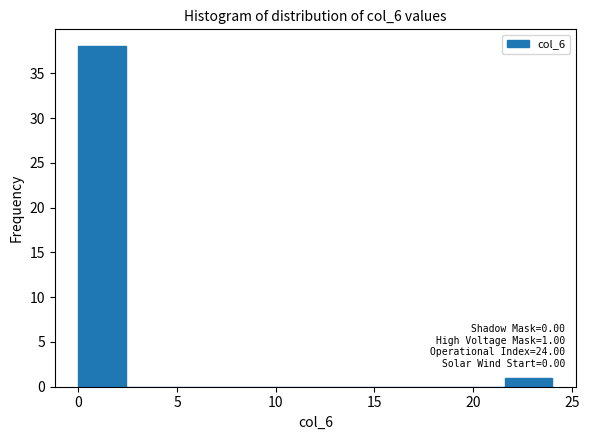

Which range on the x-axis has the tallest bar?

0.0 to 2.4